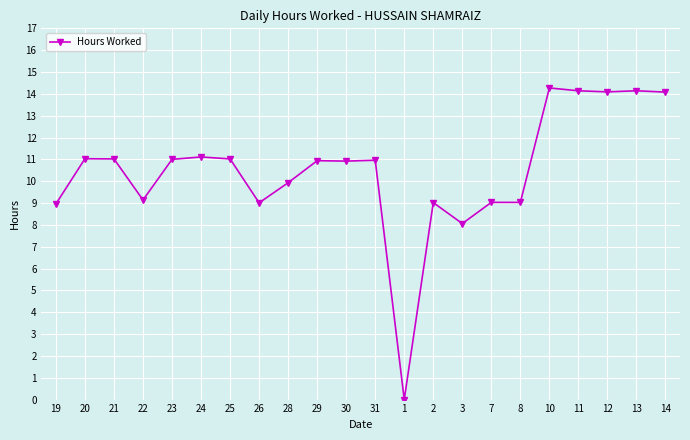

True or false: the data shows 11.8 at 19.

False